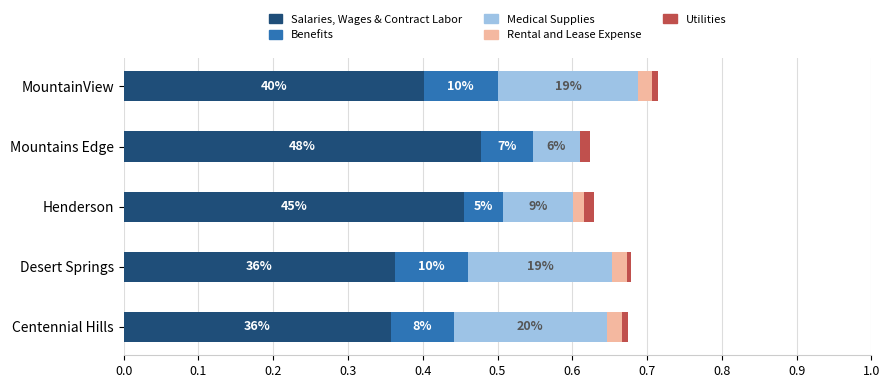

What are all the series names shown in the legend?

Salaries, Wages & Contract Labor, Benefits, Medical Supplies, Rental and Lease Expense, Utilities